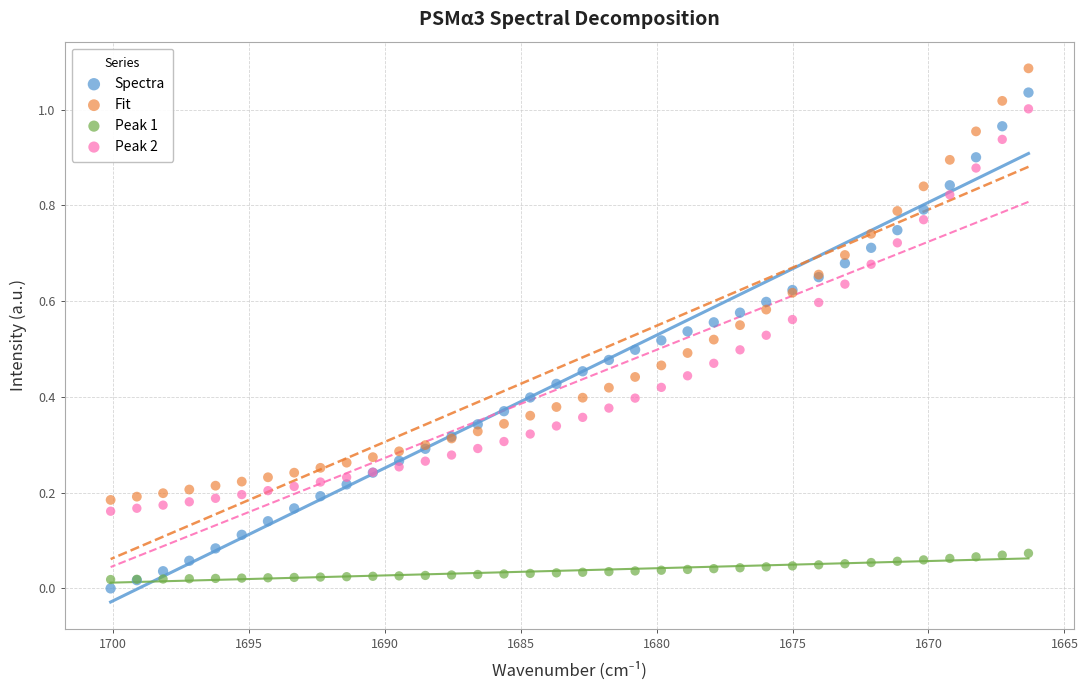

Which series reaches the minimum Y coordinate?

Spectra